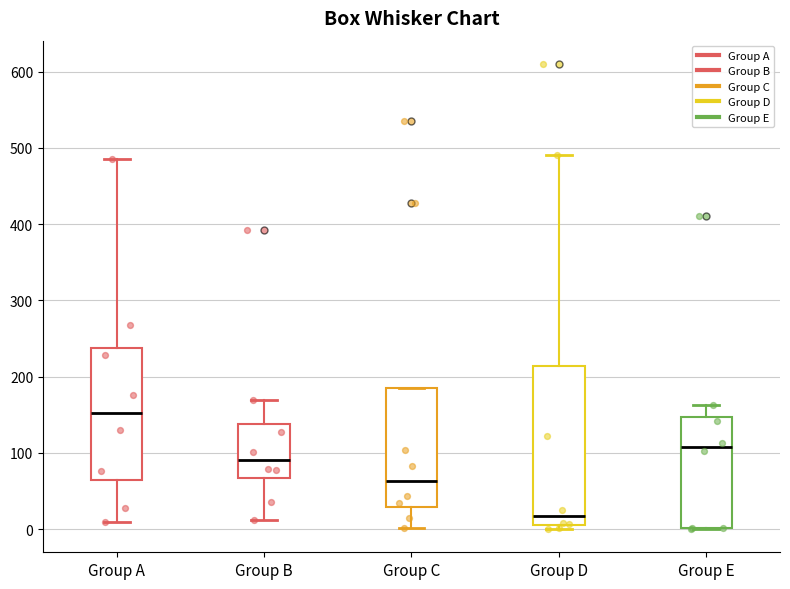

Reading left to right, transcribe this box plot: for each box, give where its median line is, the range the box spans, and where its two whiskers end, as read against the y-axis. The values are not printed on the chart, so give them approximately, as read against the axis.

Group A: median 150, box 60 to 240, whiskers 10 to 490
Group B: median 90, box 70 to 140, whiskers 10 to 170
Group C: median 60, box 30 to 180, whiskers 0 to 180
Group D: median 20, box 10 to 210, whiskers 0 to 490
Group E: median 110, box 0 to 150, whiskers 0 to 160